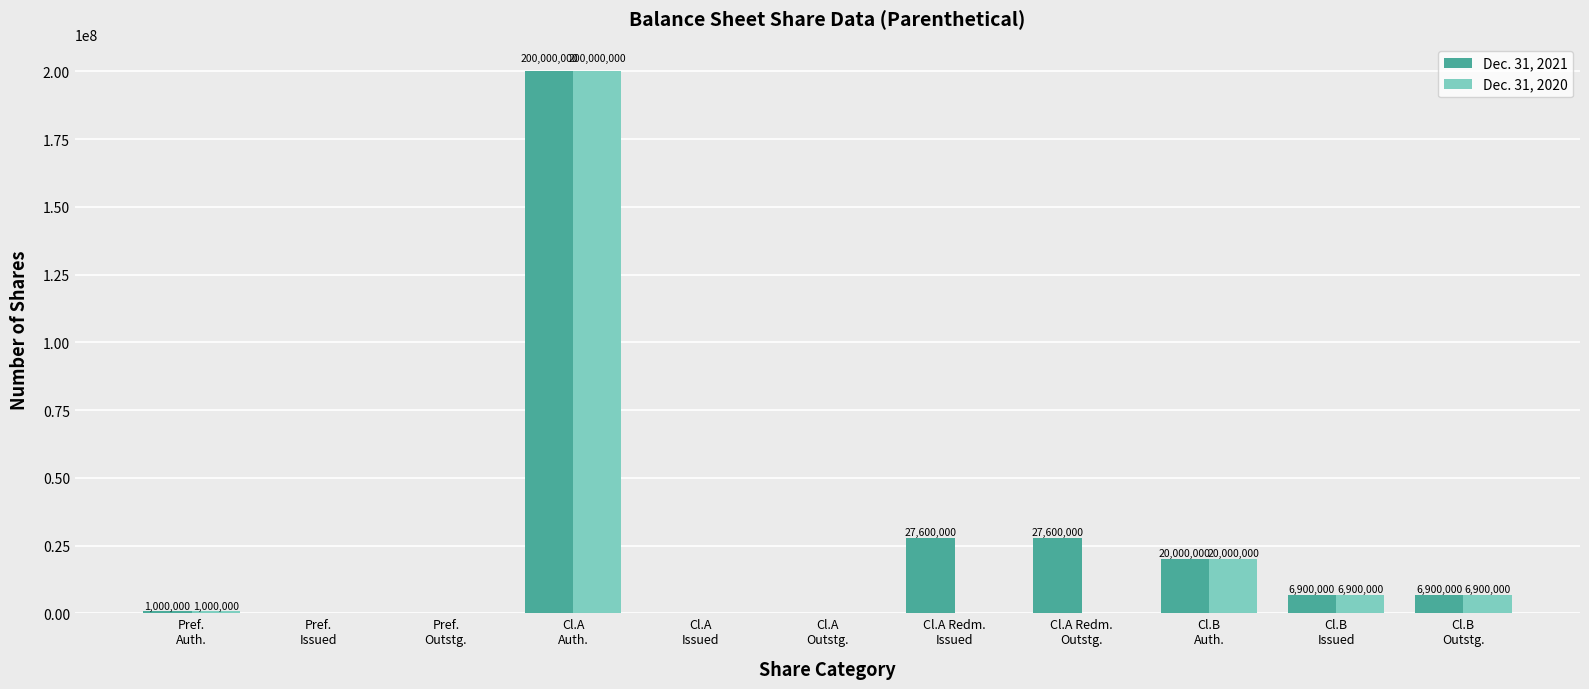

What is the maximum value for Dec. 31, 2020?

200000000